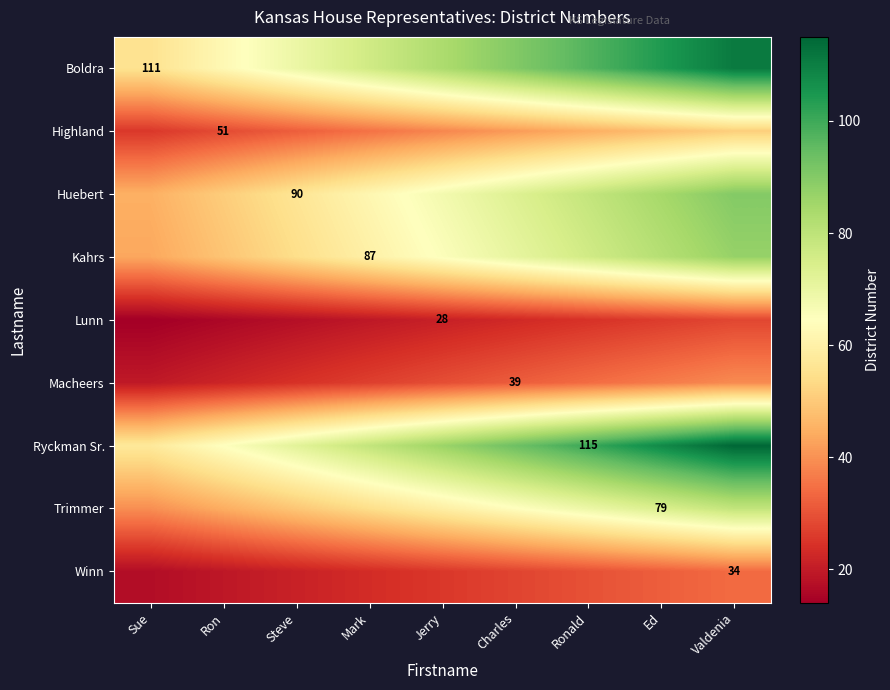

Is the value of Lunn at Valdenia greater than the value of Winn at Charles?

Yes